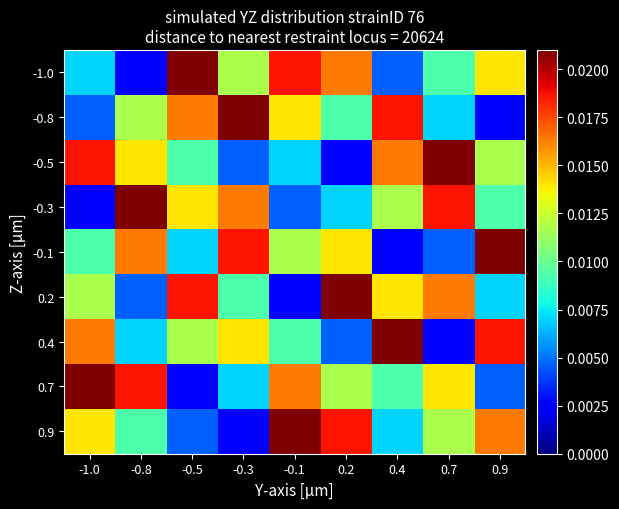

How many data points does each series have?

9